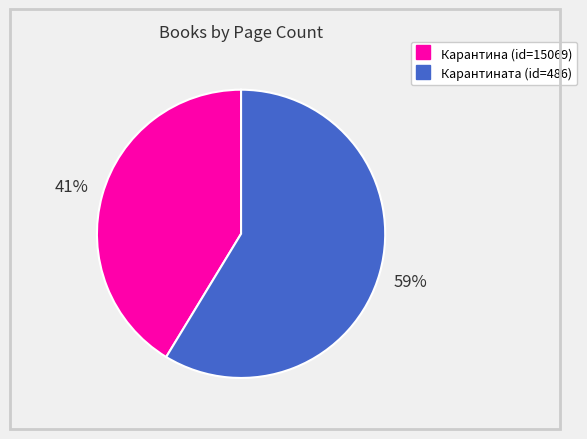

Is there any slice that represents more than half of the pie?

Yes